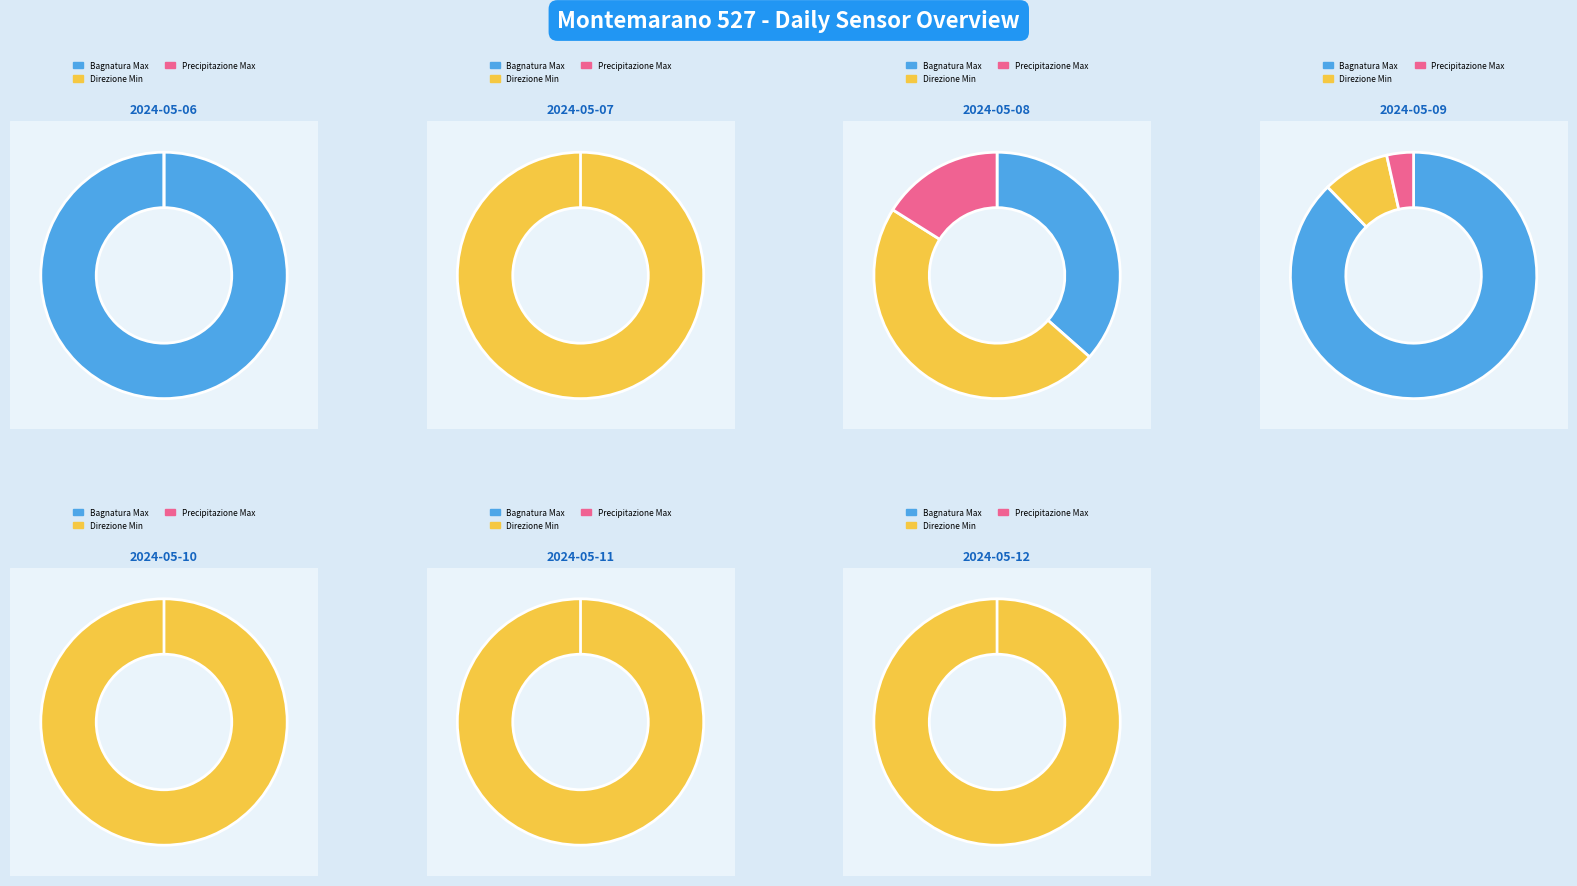

How many segments does this pie chart have?

7